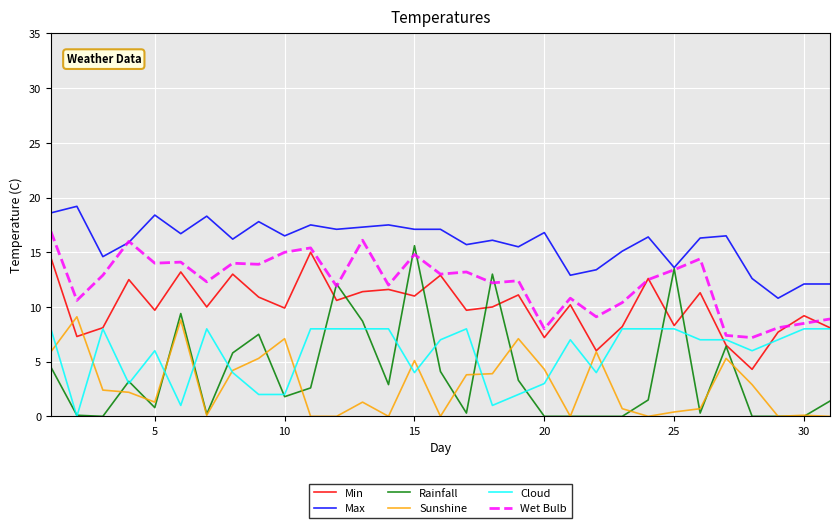

What is the greatest value displayed?

19.2